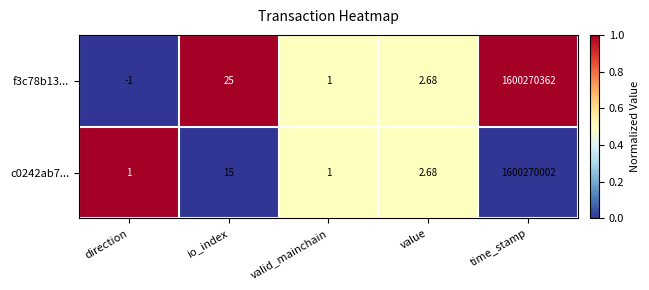

List the labels in order of f3c78b13... value, largest first.

time_stamp, io_index, value, valid_mainchain, direction